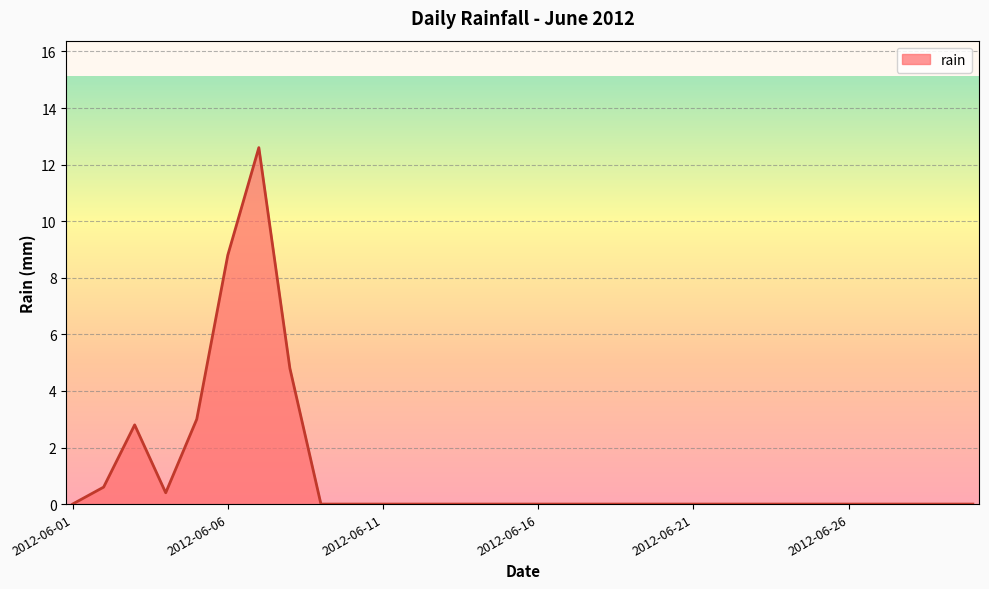

What is the greatest value displayed?

12.6